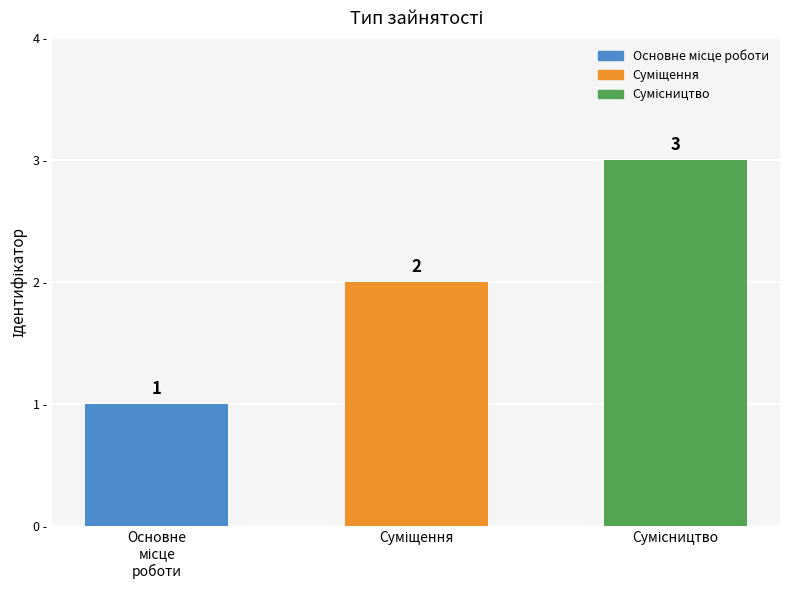

Count the values in the range 1 to 3.

3